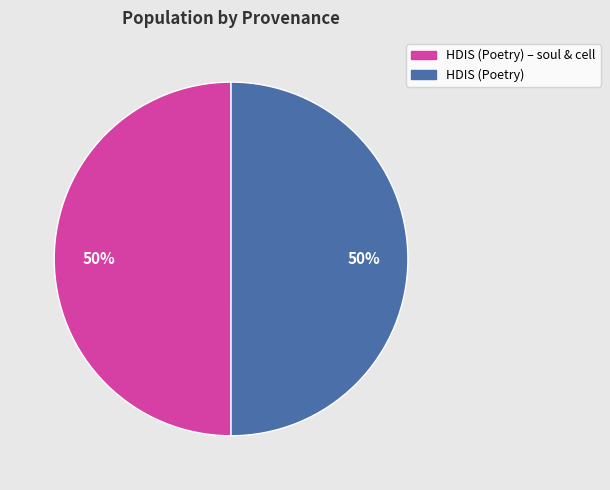

To the nearest percent, what is the average slice percentage?

50%